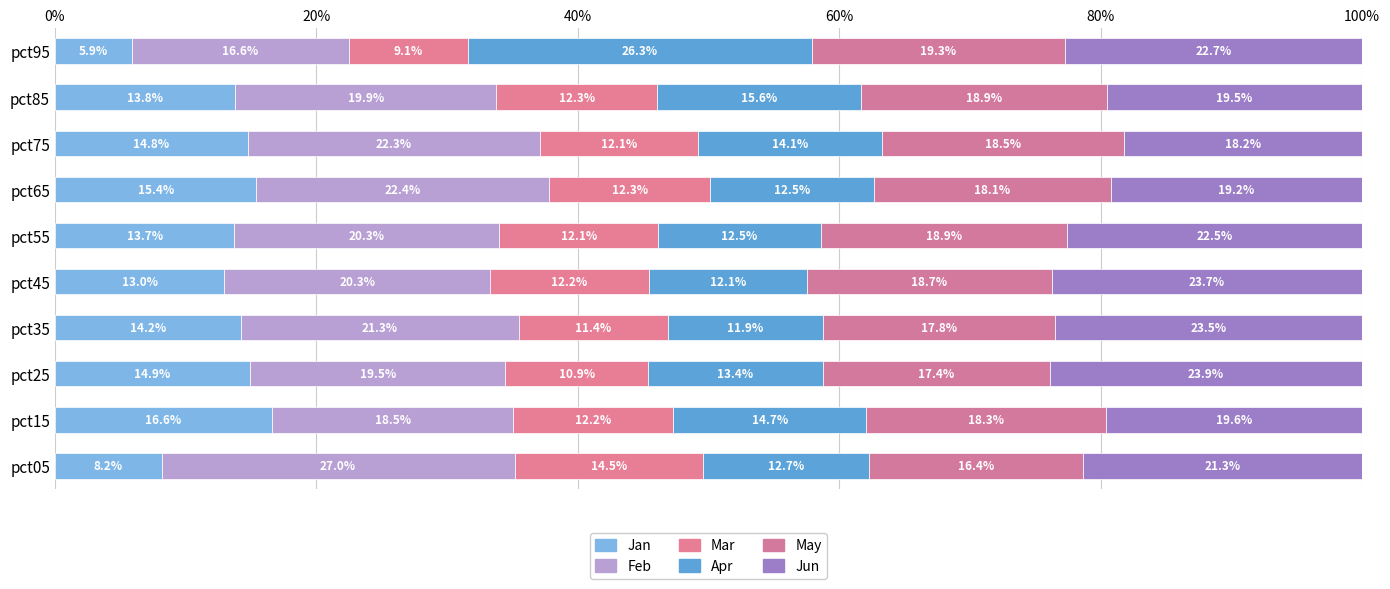

Which series has the widest spread of values?

Apr